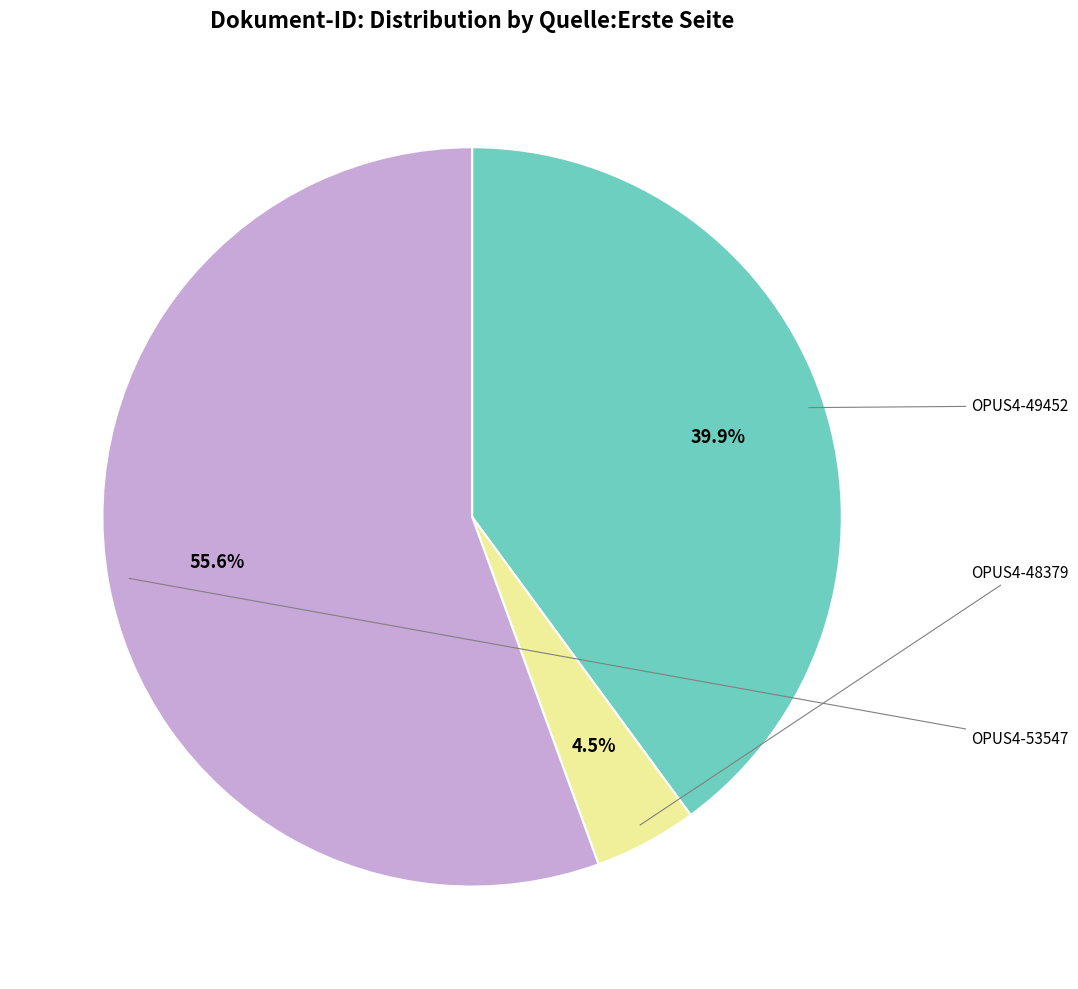

Is there a majority slice in this chart?

Yes